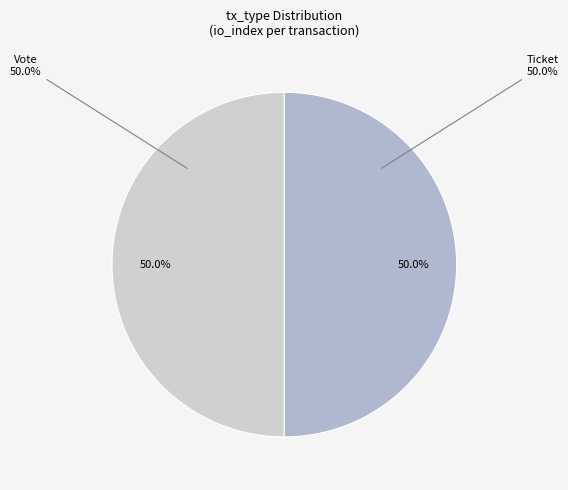

To the nearest percent, what is the average slice percentage?

50%